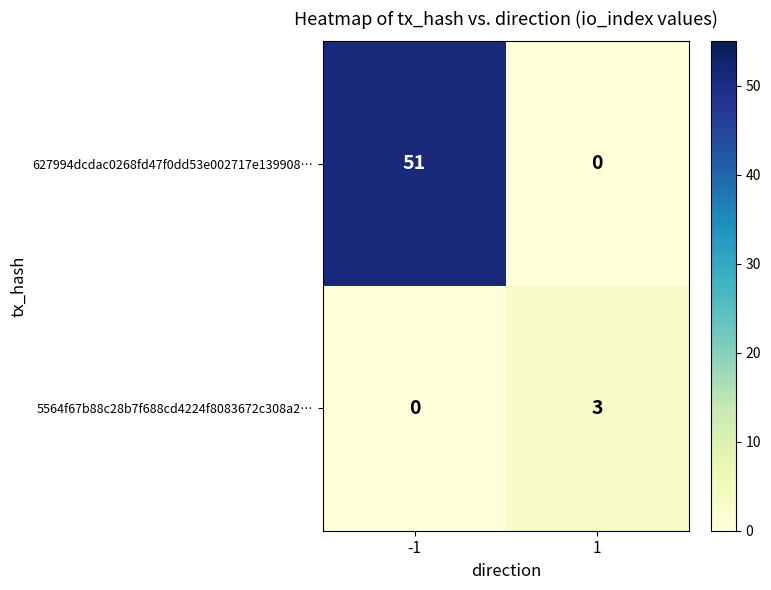

How many positive values does the 627994dcdac0268fd47f0dd53e002717e139908… series have?

1